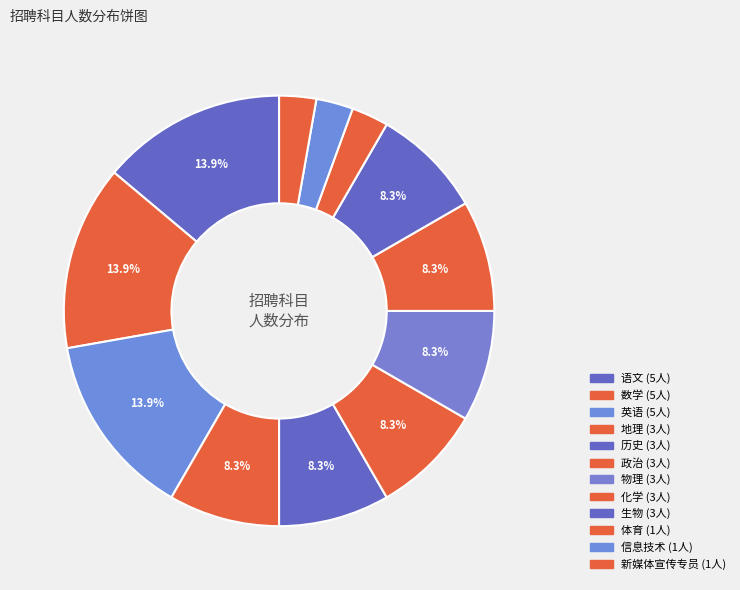

Is it true that 政治 is 1% of the pie?

False